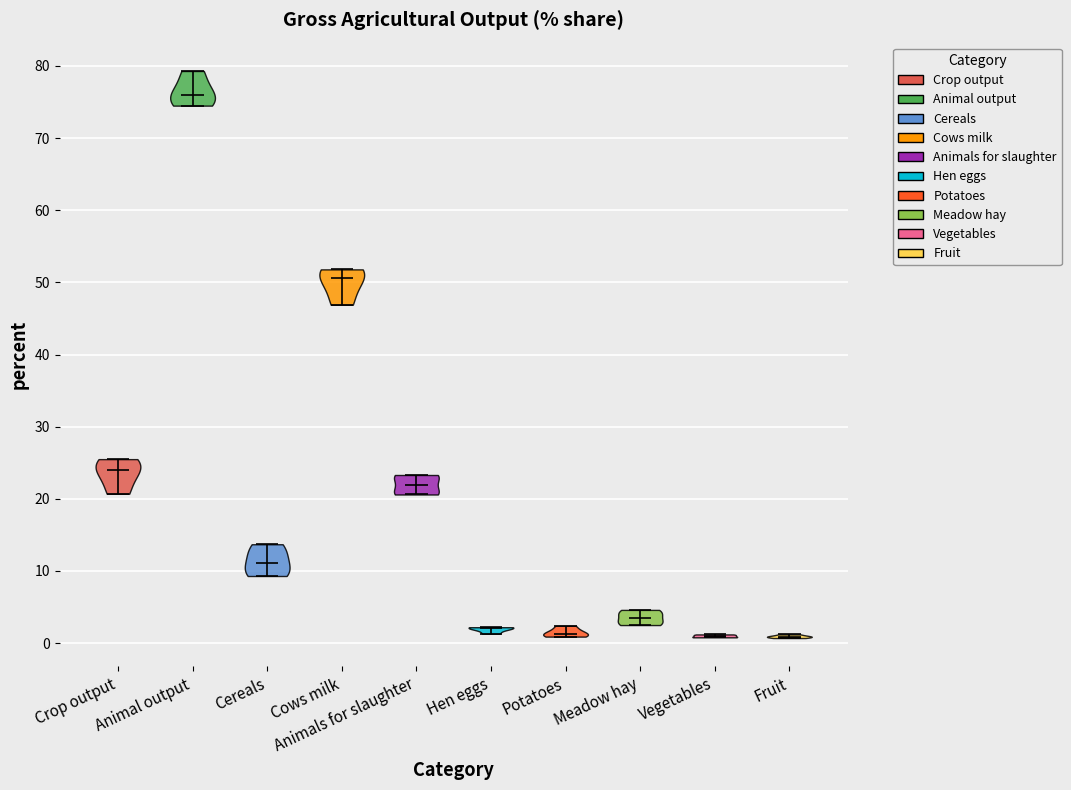

Reading left to right, read every violin against the y-axis: where its median line is, and the lowest and highest points it reaches. The values are not printed on the chart, so give them approximately, as read against the axis.

Crop output: median line 24, lowest point 21, highest point 26
Animal output: median line 76, lowest point 75, highest point 79
Cereals: median line 11, lowest point 9, highest point 14
Cows milk: median line 51, lowest point 47, highest point 52
Animals for slaughter: median line 22, lowest point 21, highest point 23
Hen eggs: median line 2, lowest point 1, highest point 2
Potatoes: median line 1, lowest point 1, highest point 2
Meadow hay: median line 4, lowest point 3, highest point 5
Vegetables: median line 1, lowest point 1, highest point 1
Fruit: median line 1, lowest point 1, highest point 1